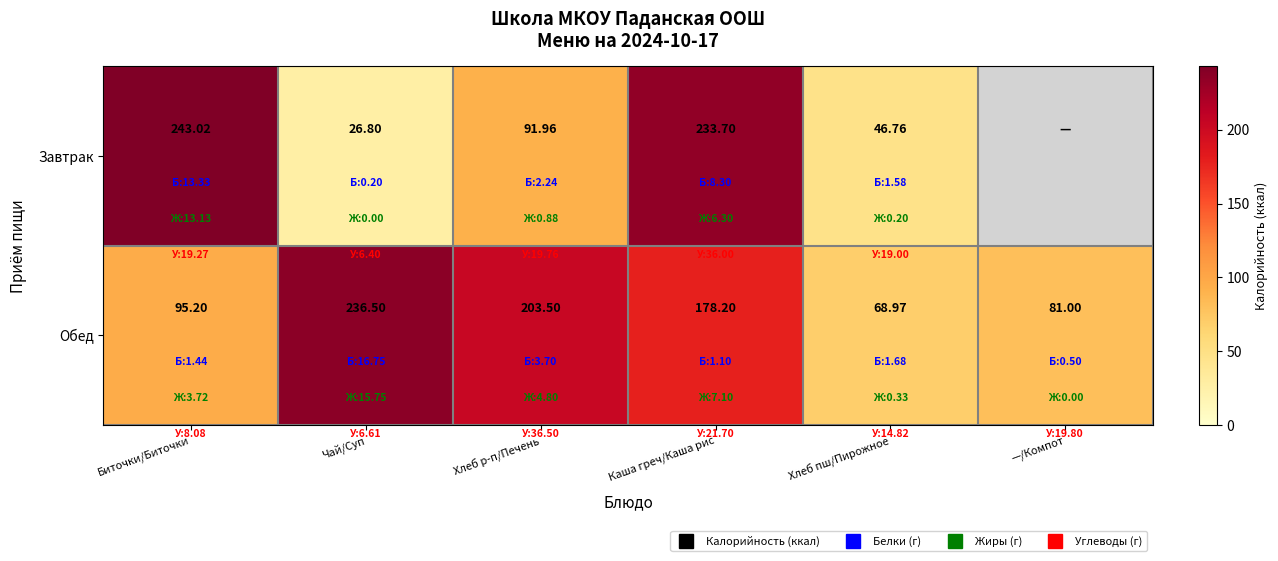

How many values in the Обед series are below 178?

3